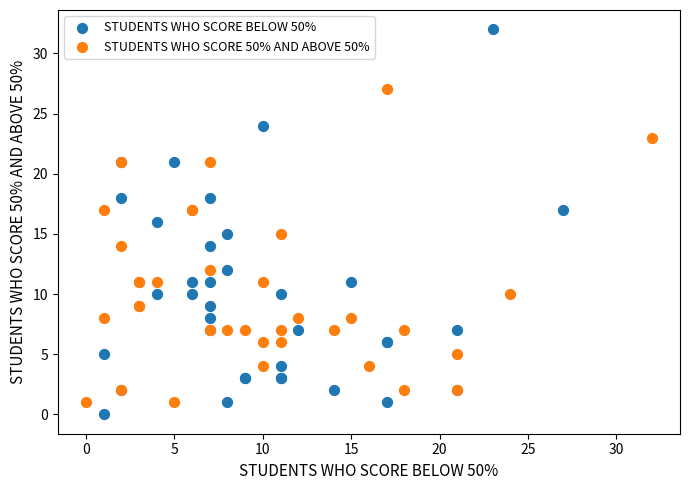

Which series has the widest spread of Y values?

STUDENTS WHO SCORE BELOW 50%